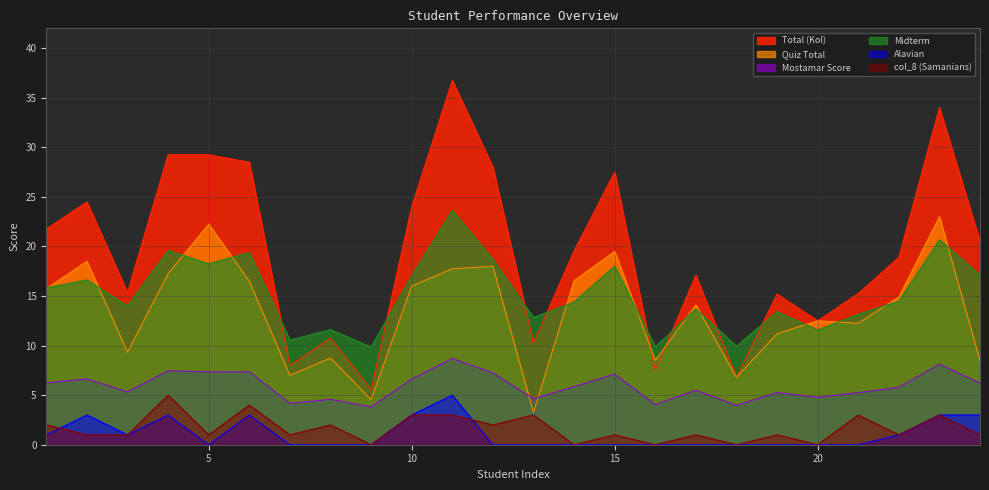

What is the value of the Mostamar Score point at the 9th from the left?

3.8